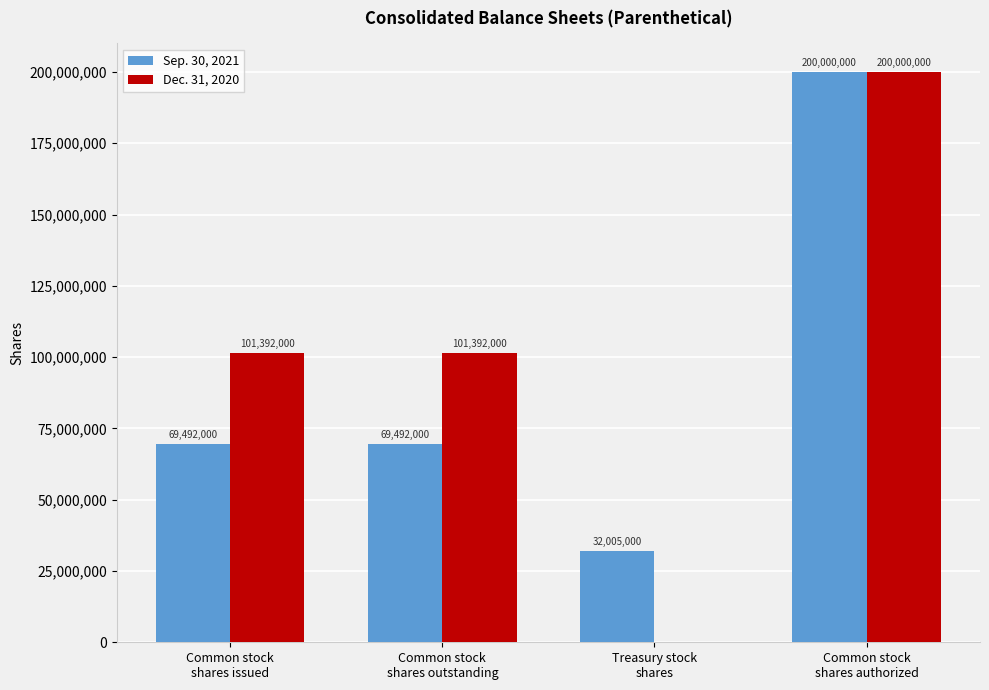

Which series changed the most between Treasury stock
shares and Common stock
shares authorized?

Dec. 31, 2020